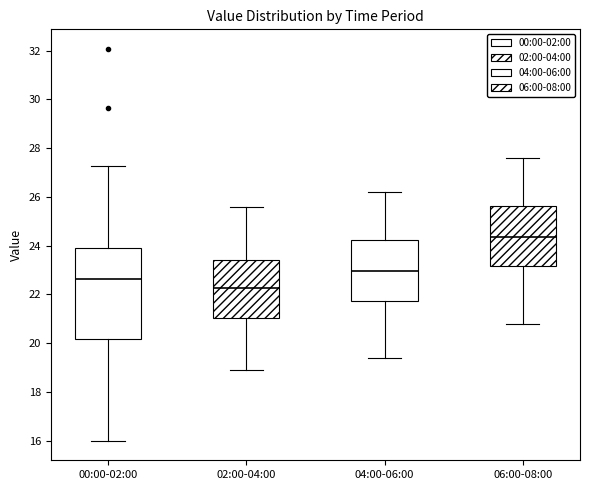

Where is the lower edge of the box for 06:00-08:00 on the y-axis? The values are not printed on the chart, so give them approximately, as read against the axis.

23.2